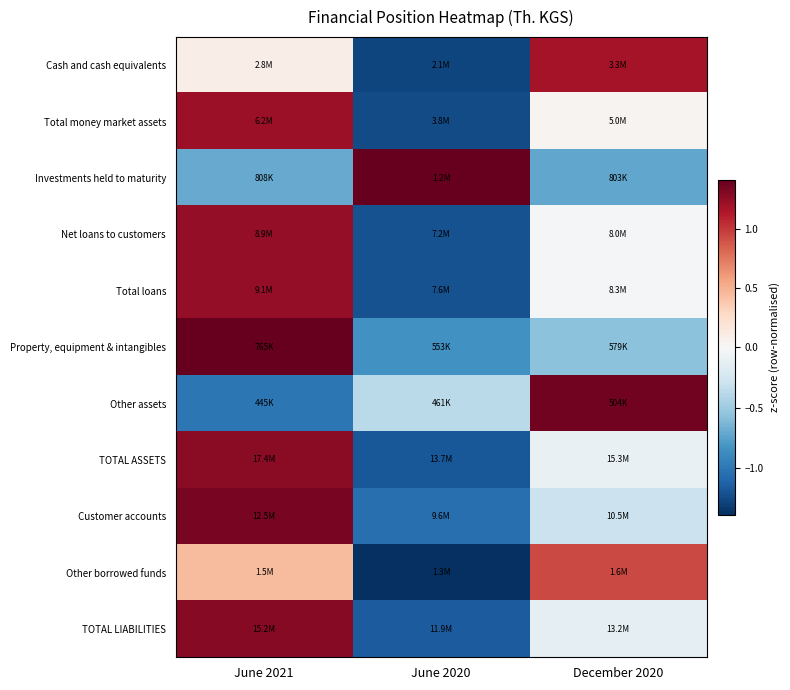

Reading left to right, transcribe all the data shown in this chart.

Cash and cash equivalents: June 2021=0.1	June 2020=-1.3	December 2020=1.2
Total money market assets: June 2021=1.2	June 2020=-1.2	December 2020=0.0
Investments held to maturity: June 2021=-0.7	June 2020=1.4	December 2020=-0.7
Net loans to customers: June 2021=1.2	June 2020=-1.2	December 2020=-0.0
Total loans: June 2021=1.2	June 2020=-1.2	December 2020=-0.0
Property, equipment & intangibles: June 2021=1.4	June 2020=-0.8	December 2020=-0.6
Other assets: June 2021=-1.0	June 2020=-0.4	December 2020=1.4
TOTAL ASSETS: June 2021=1.3	June 2020=-1.2	December 2020=-0.1
Customer accounts: June 2021=1.3	June 2020=-1.0	December 2020=-0.3
Other borrowed funds: June 2021=0.4	June 2020=-1.4	December 2020=0.9
TOTAL LIABILITIES: June 2021=1.3	June 2020=-1.1	December 2020=-0.1